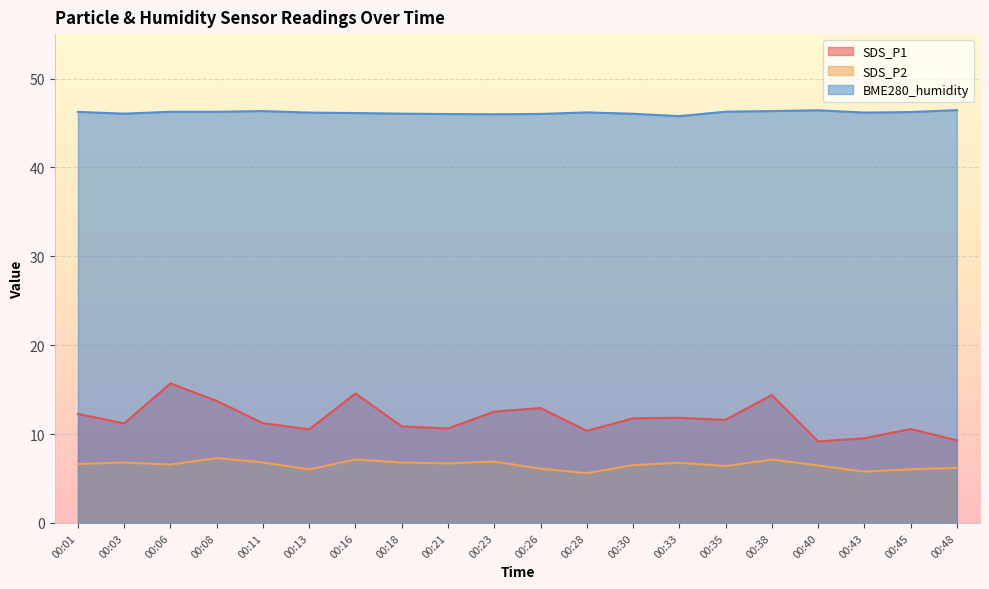

At how many categories does at least one series exceed 13?

20